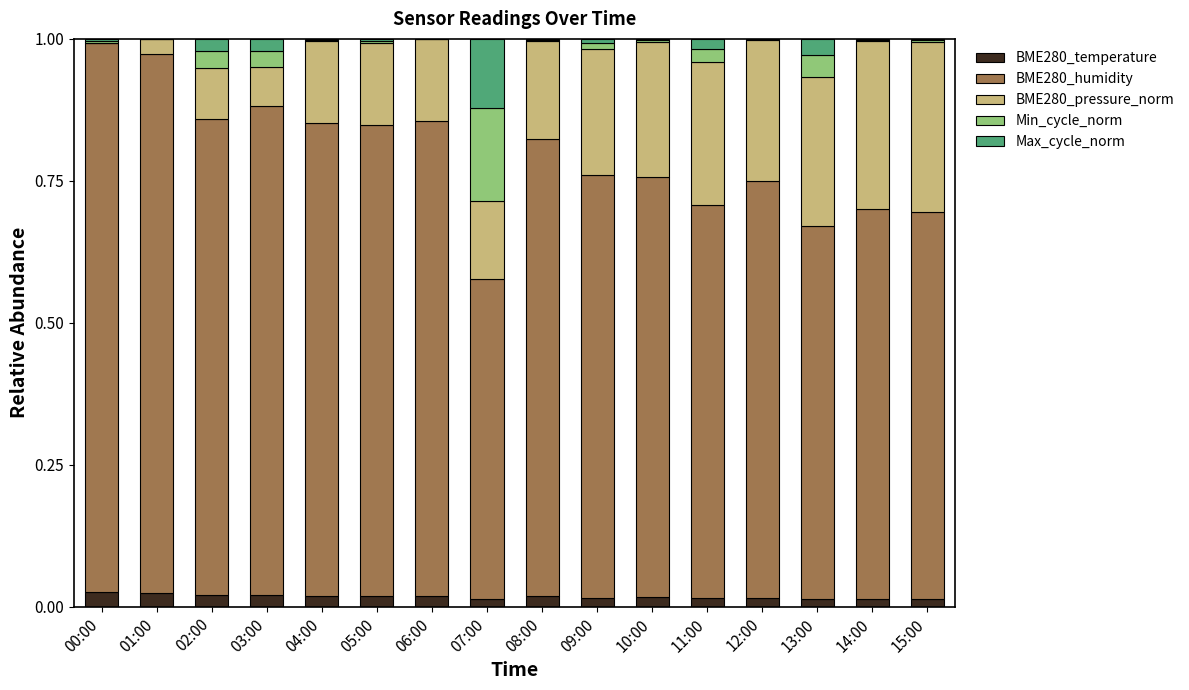

Is it true that BME280_temperature equals 0.0 at 12:00?

True